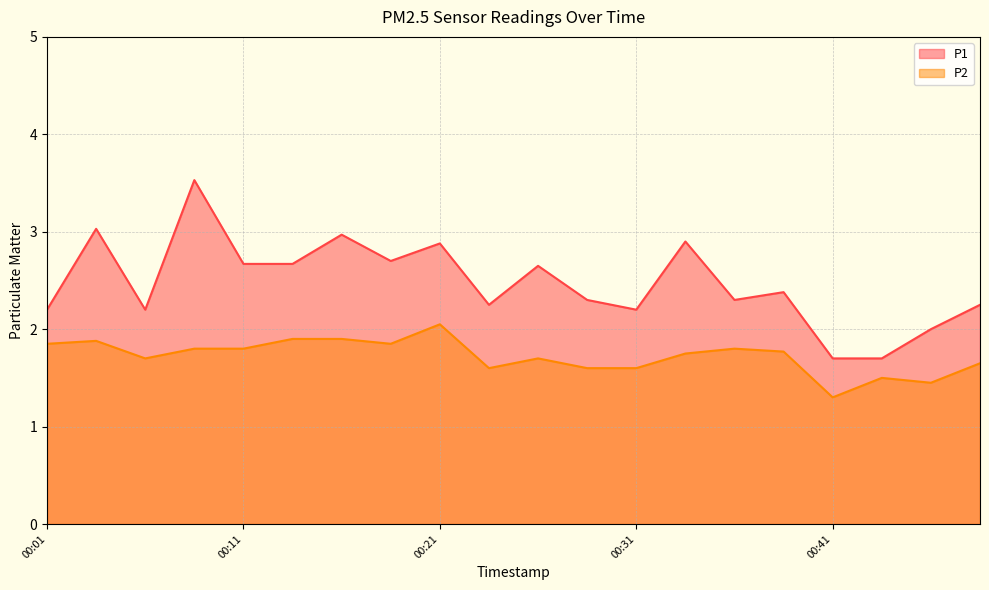

What is the sum of the P2 values at 00:31 and 00:01?

3.5